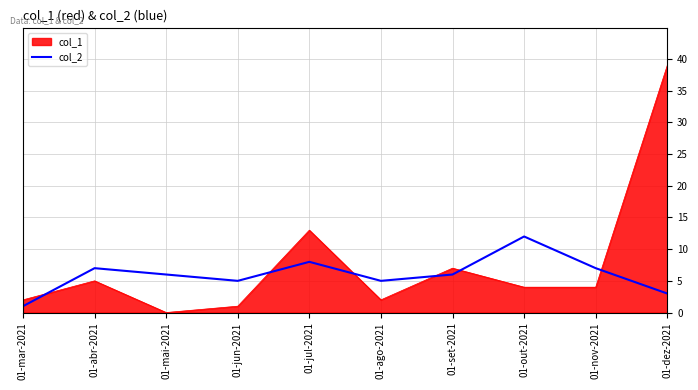

Which series changed the most between 01-mar-2021 and 01-dez-2021?

col_1